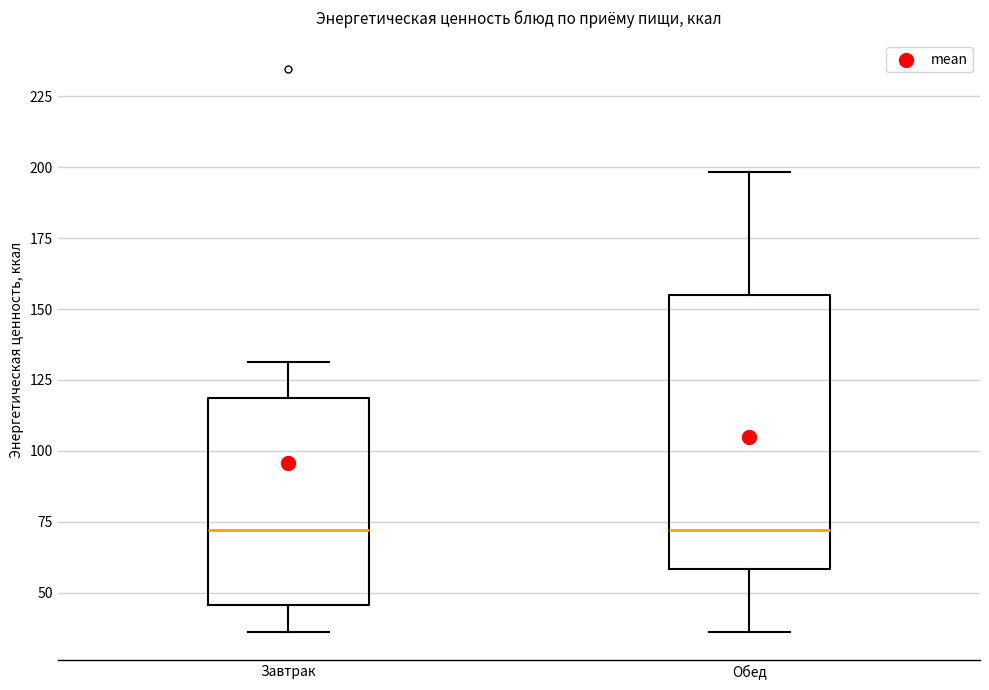

Where does the upper whisker of the box for Завтрак end on the y-axis? The values are not printed on the chart, so give them approximately, as read against the axis.

130